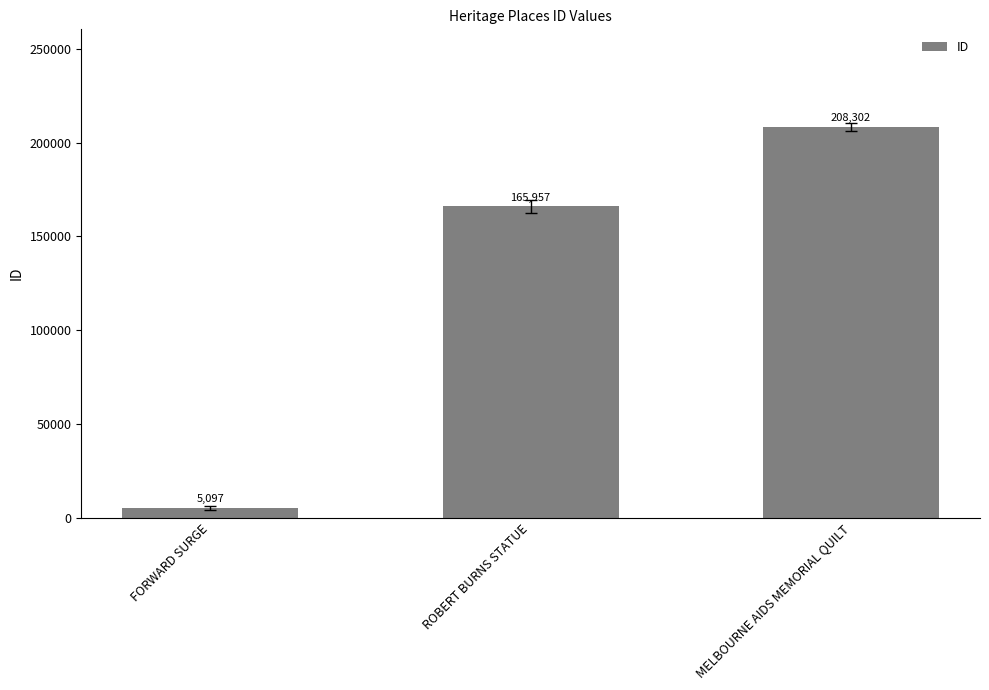

The chart shows a value of 165957 at ROBERT BURNS STATUE. True or false?

True